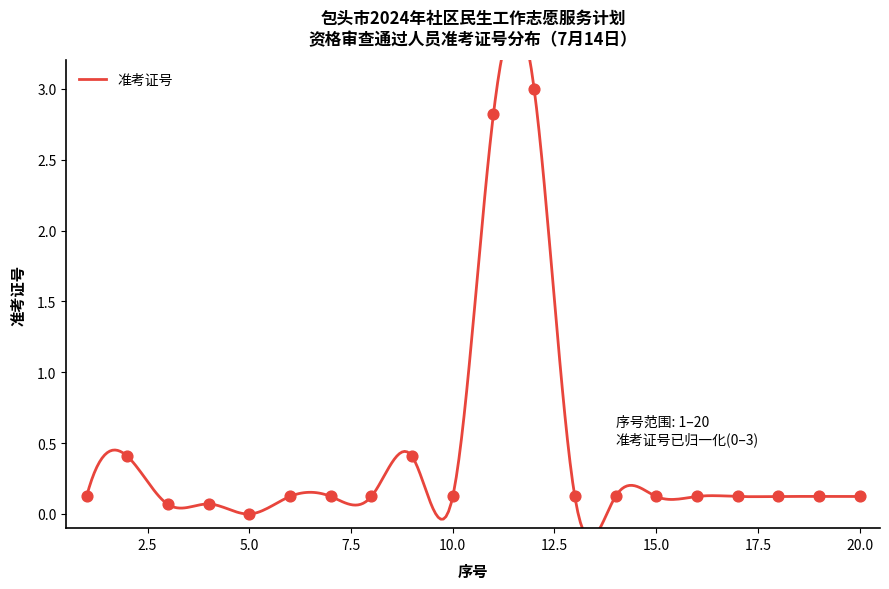

Which has a higher value, 6 or 4?

6